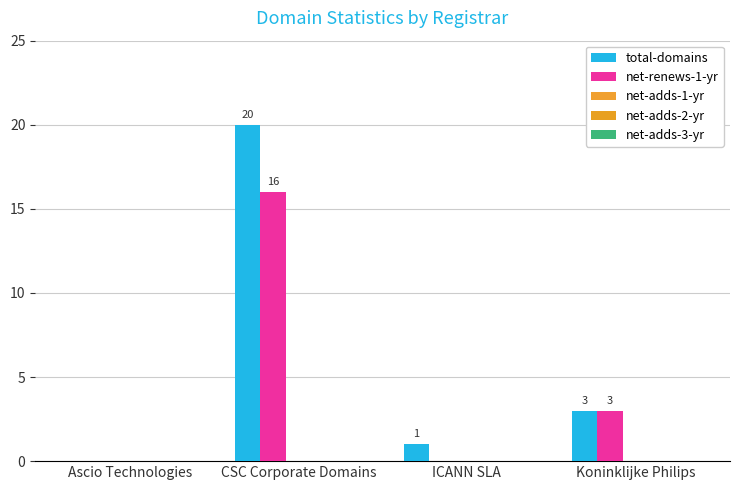

At which category does the chart reach its peak across all series?

CSC Corporate Domains